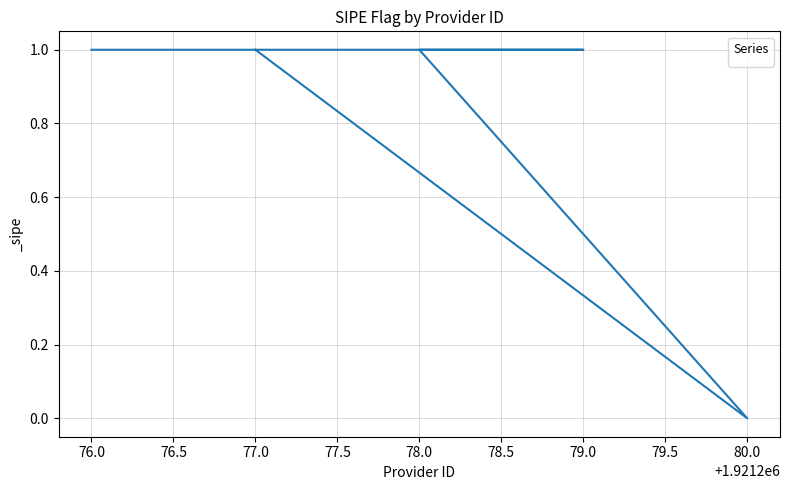

Reading left to right, transcribe all the data shown in this chart.

1	1	1	0	1